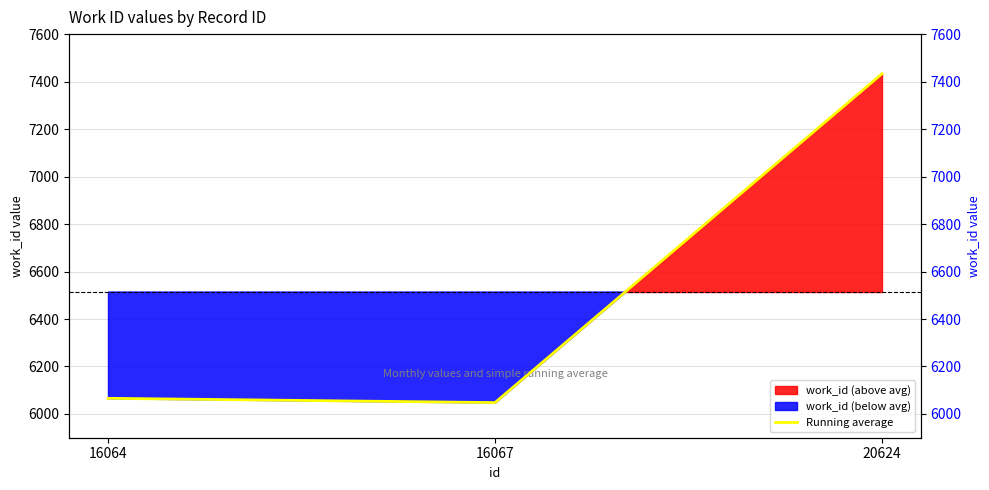

How many lines are shown in the chart?

1